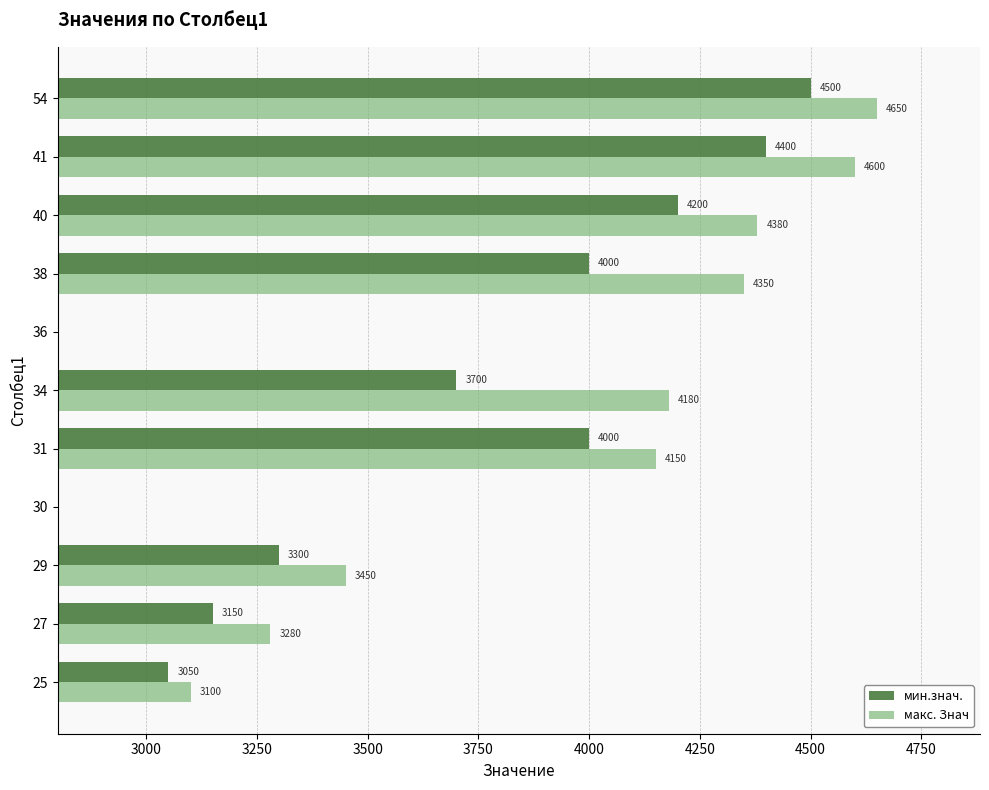

Which series has the largest total across all categories?

макс. Знач